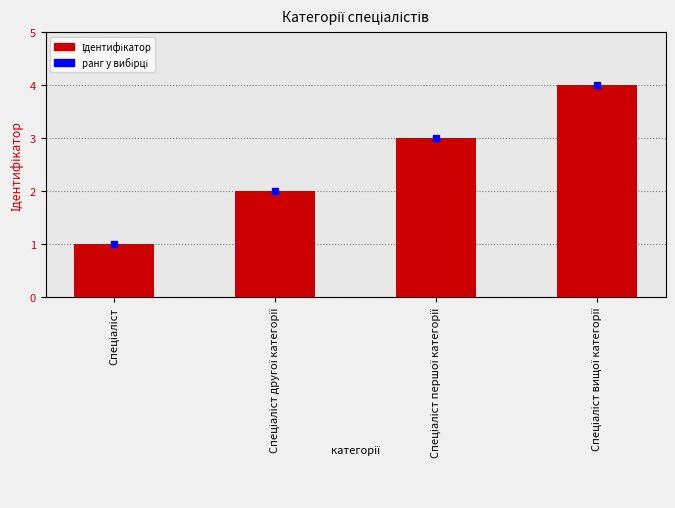

What is the maximum value shown in the chart?

4